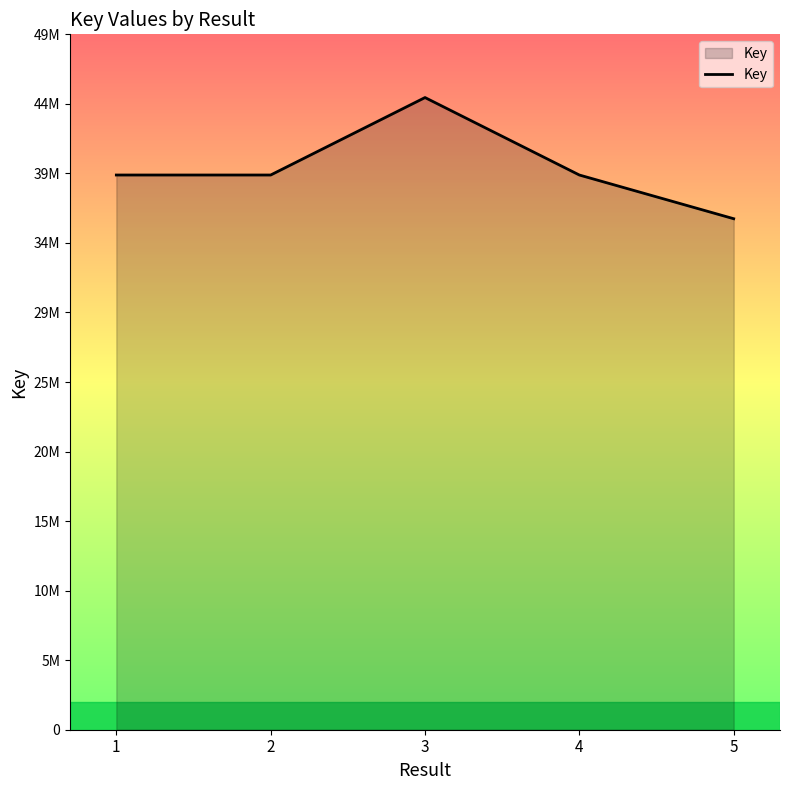

Does the chart display data point markers on the line(s)?

No